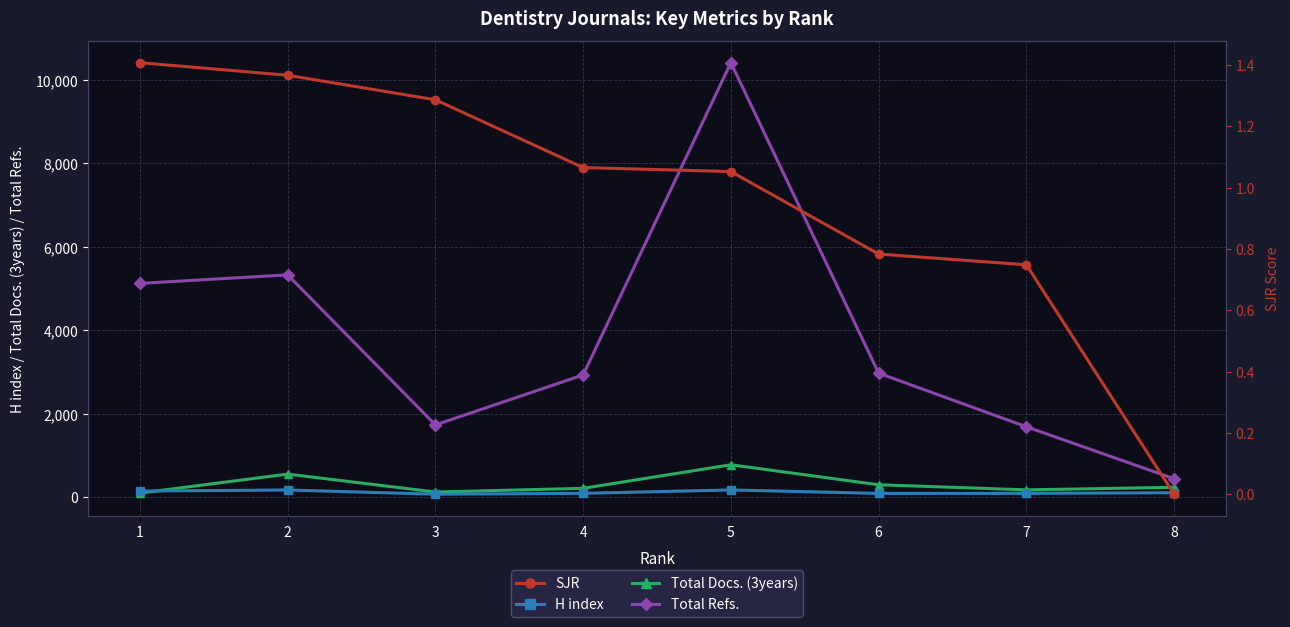

What are all the series names shown in the legend?

H index, Total Docs. (3years), Total Refs., SJR